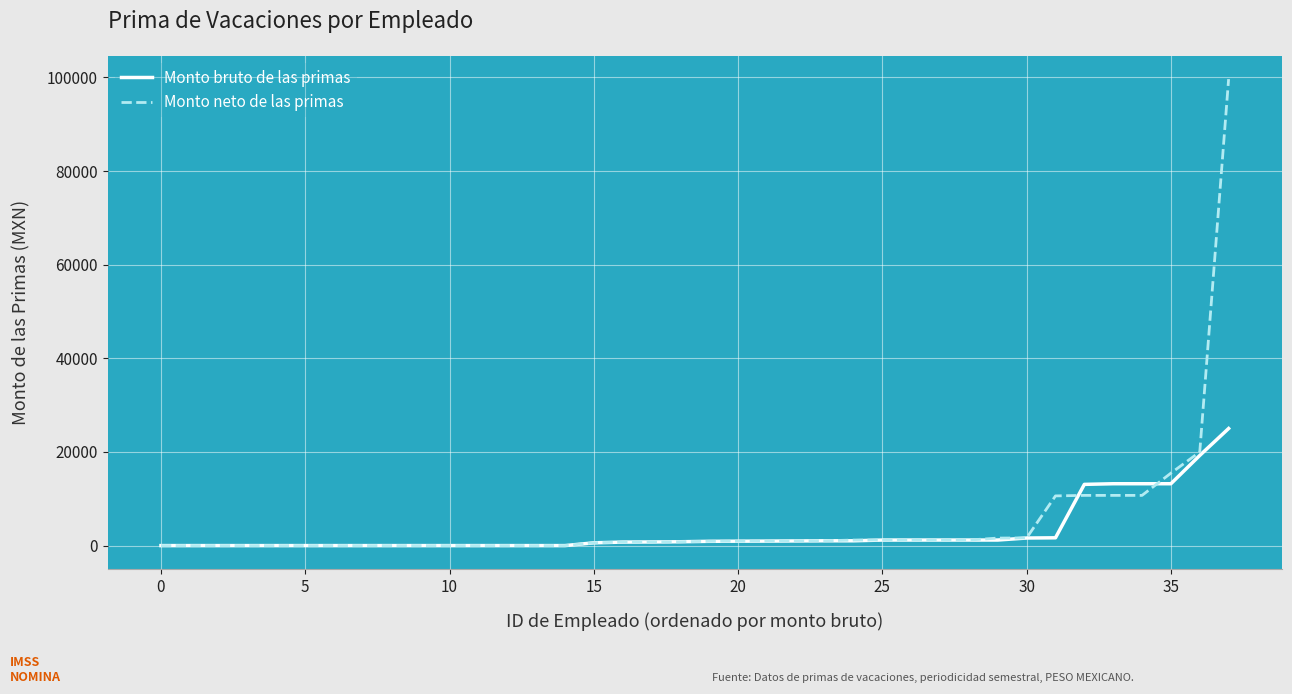

What is the maximum value for Monto neto de las primas?

99653.0